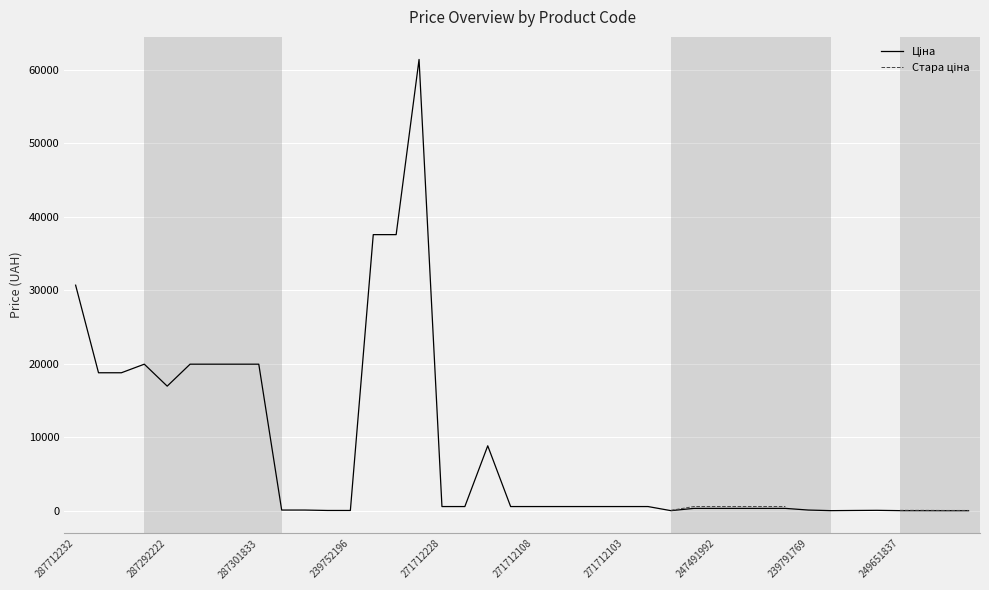

True or false: Ціна and Стара ціна cross at least once.

False